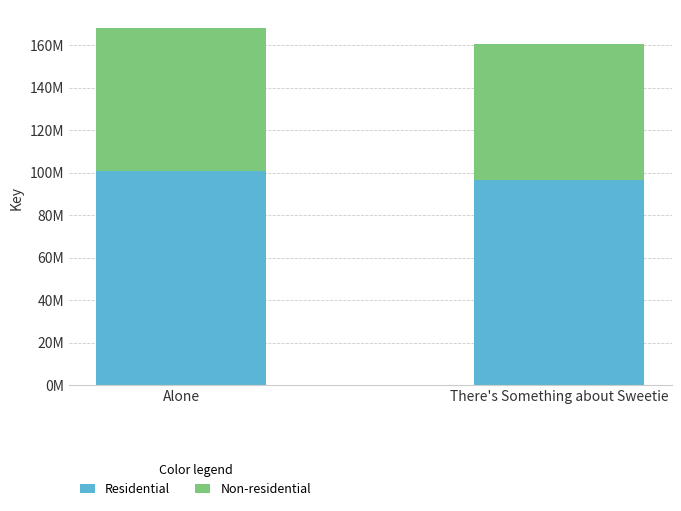

Rank the series at There's Something about Sweetie from highest to lowest value.

Residential, Non-residential